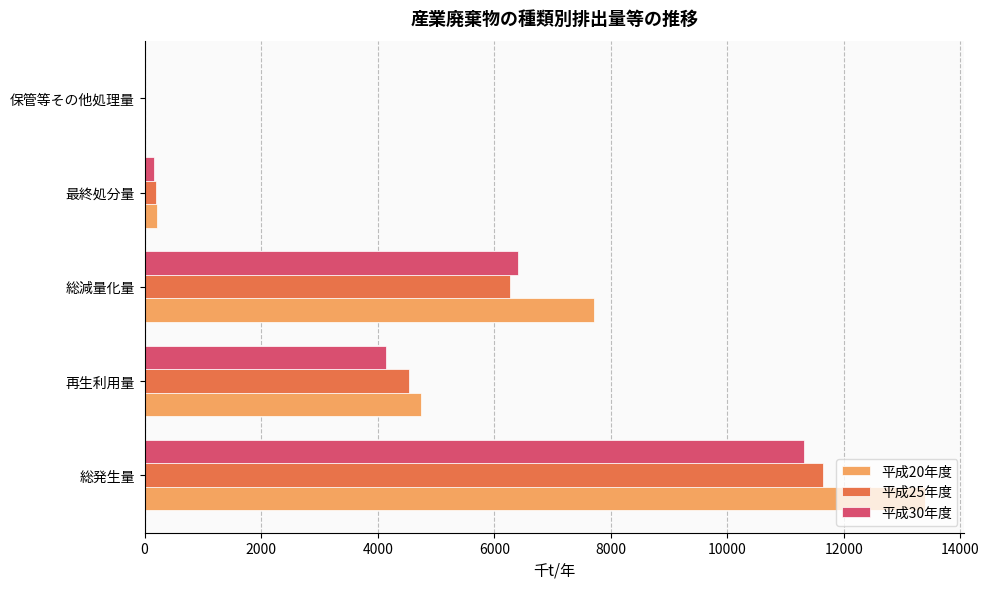

Which series has the largest total across all categories?

平成20年度